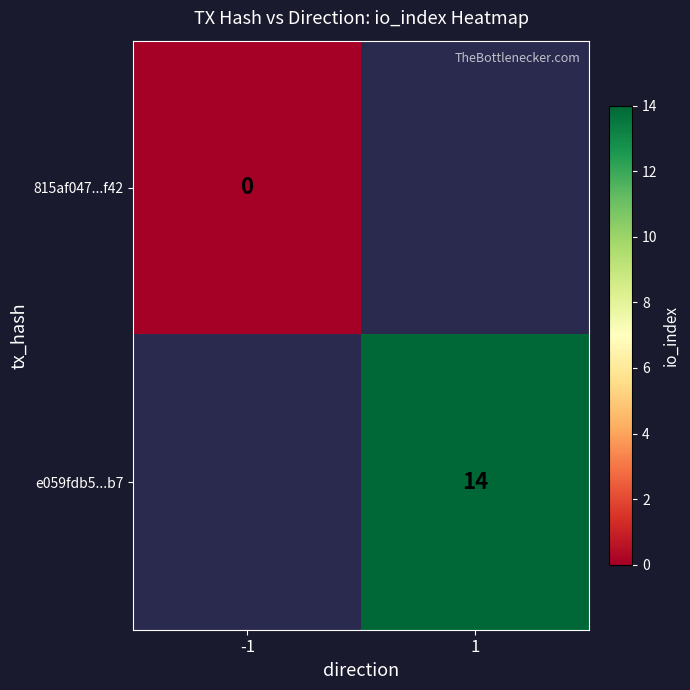

The value of e059fdb5...b7 at 1 is 14. True or false?

True